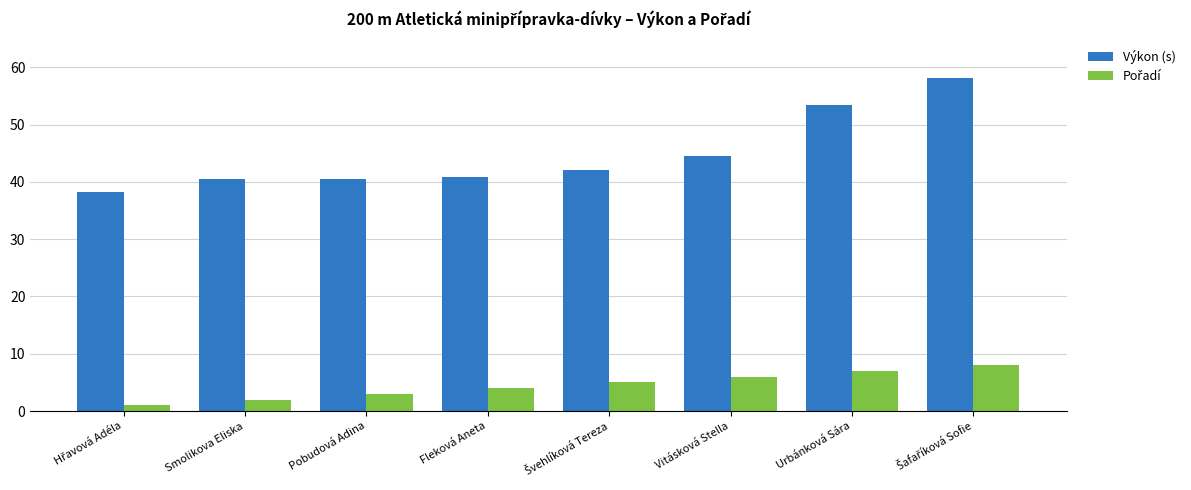

What is the maximum value for Výkon (s)?

58.1